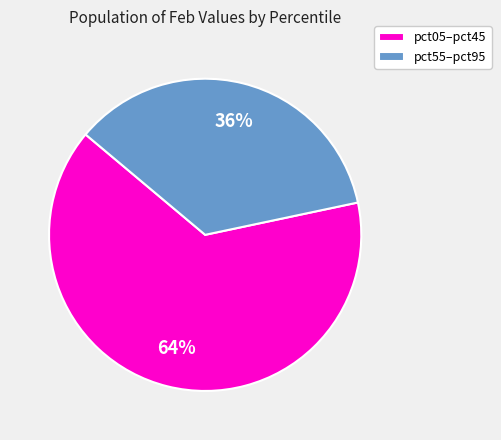

To the nearest percent, what portion does pct05–pct45 represent?

64%